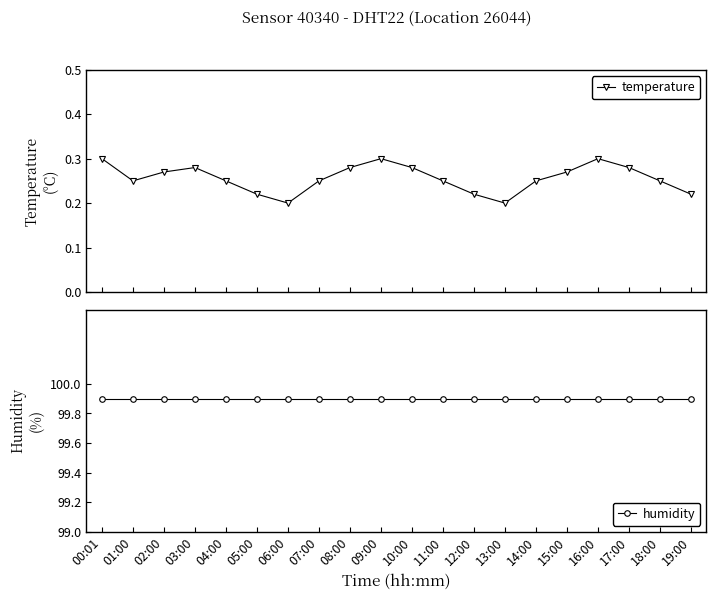

Which series has the largest total across all categories?

humidity